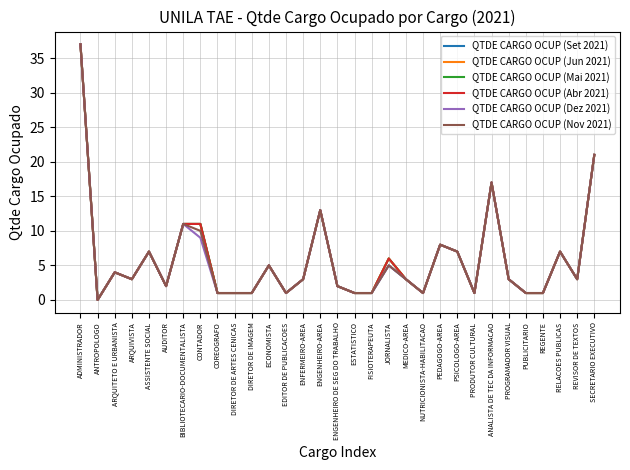

In QTDE CARGO OCUP (Jun 2021), how many points are lower than both neighbors (excluding endpoints)?

7